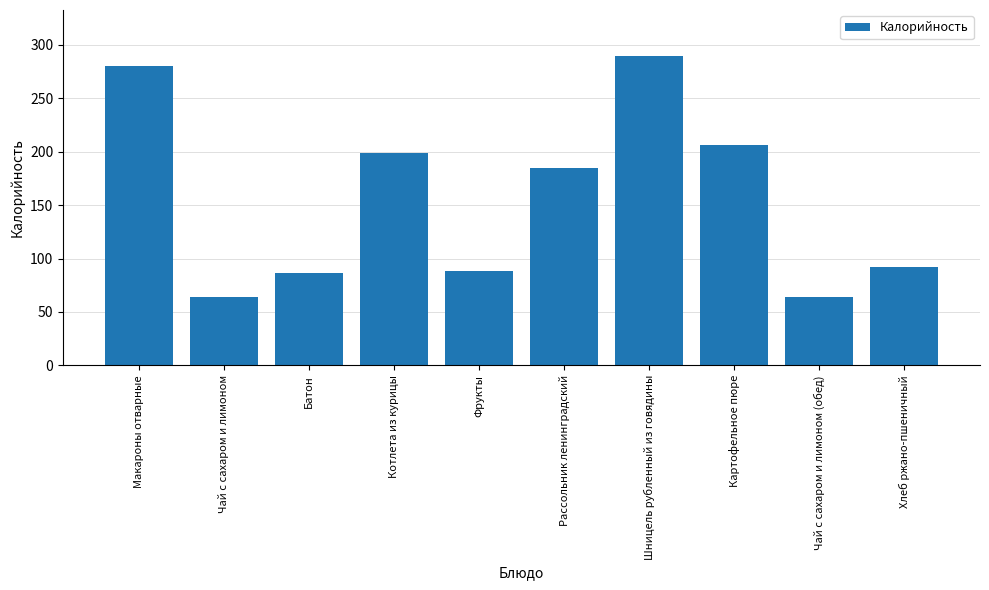

Which category has the highest value across all series?

Шницель рубленный из говядины